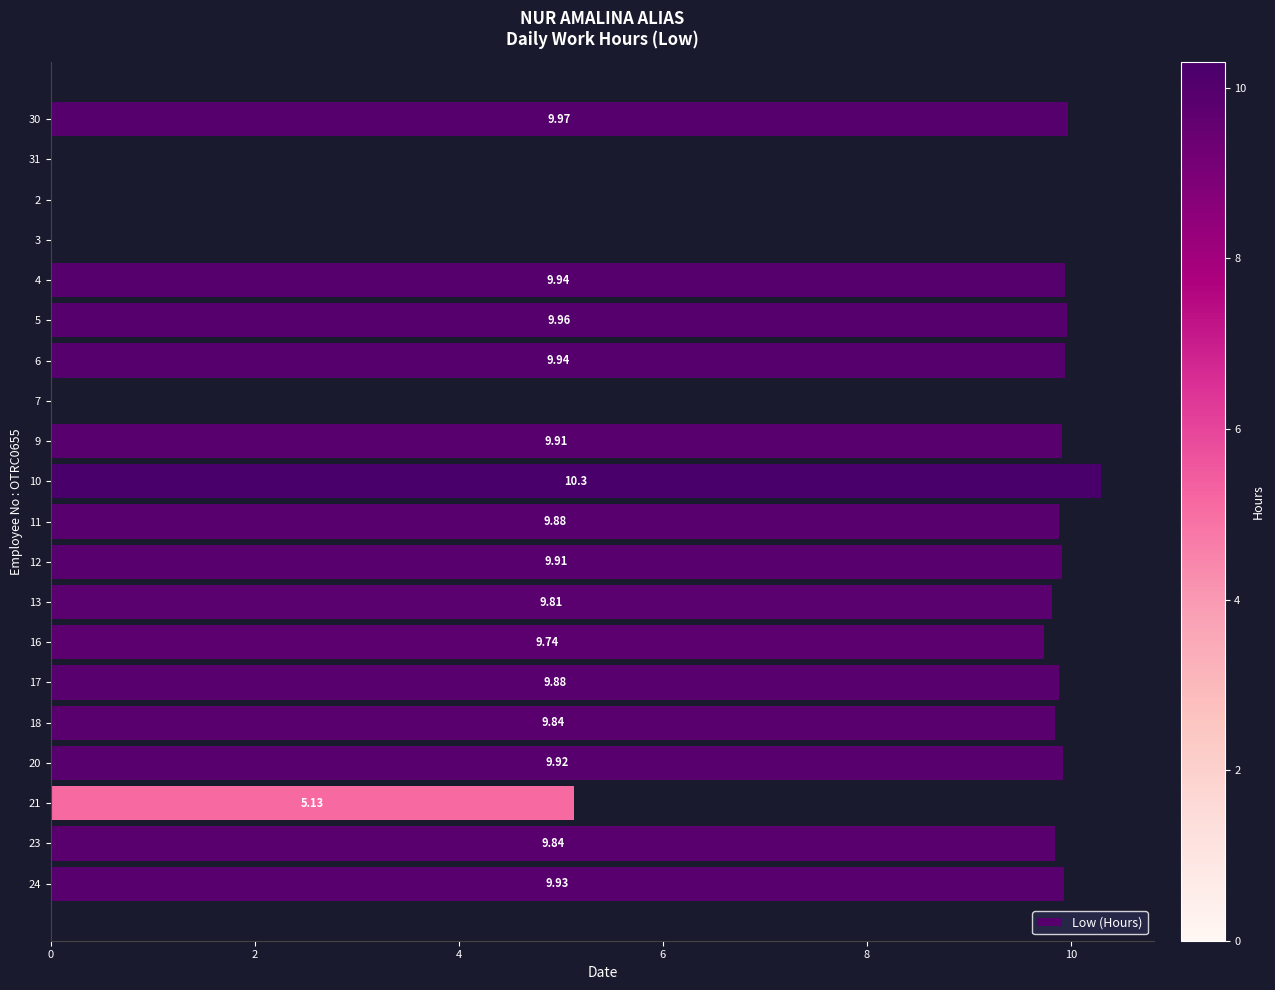

What is the ratio of the value at 17 to the value at 24?

1.0